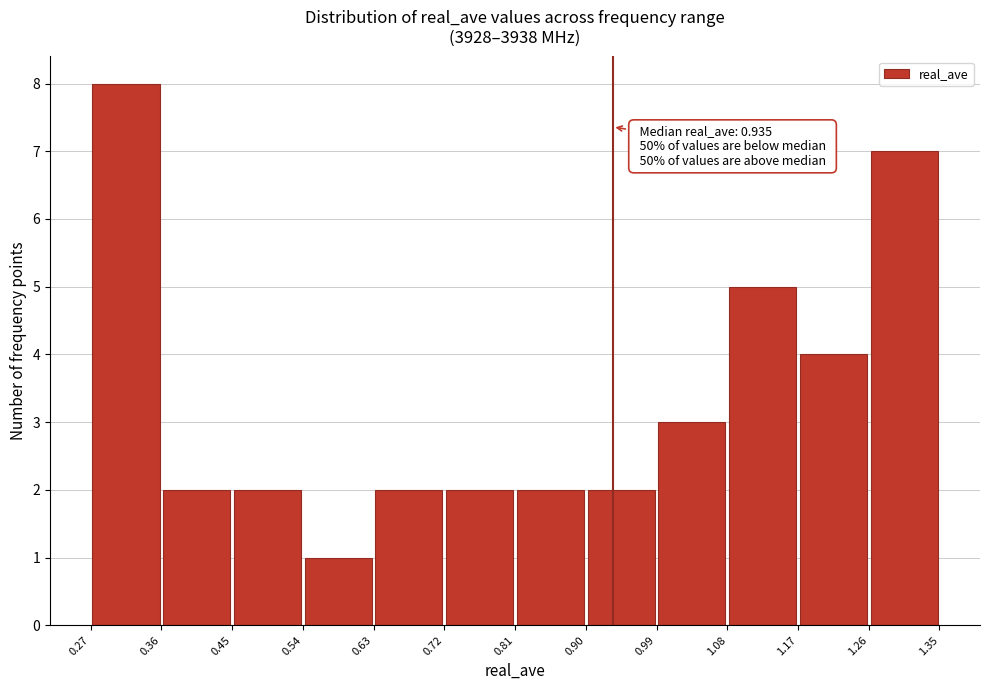

Over which range of the x-axis is the bar tallest?

0.27 to 0.36